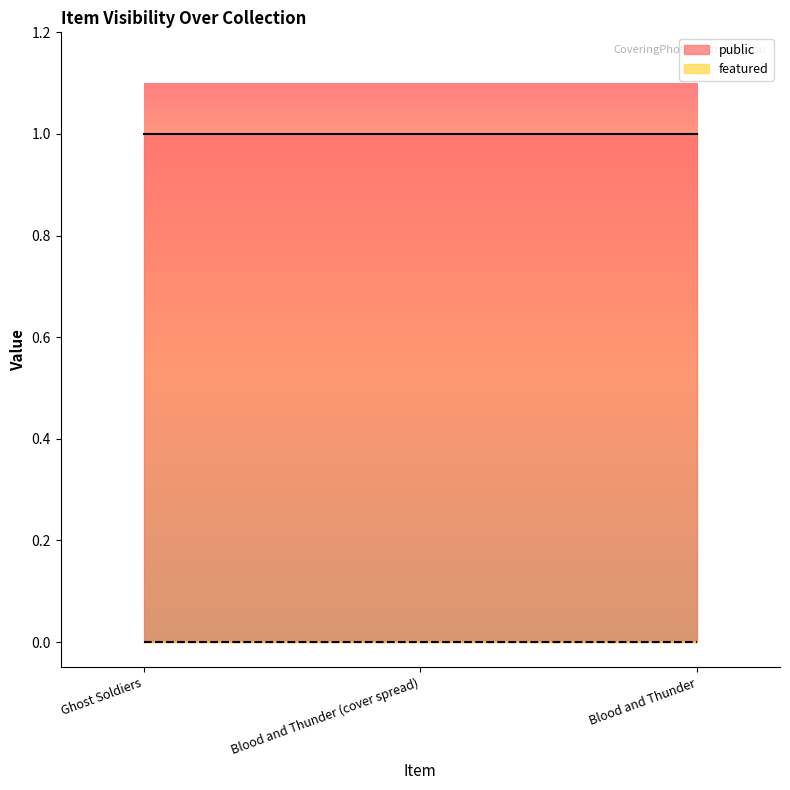

Between Blood and Thunder (cover spread) and Blood and Thunder, which series saw the biggest shift?

public